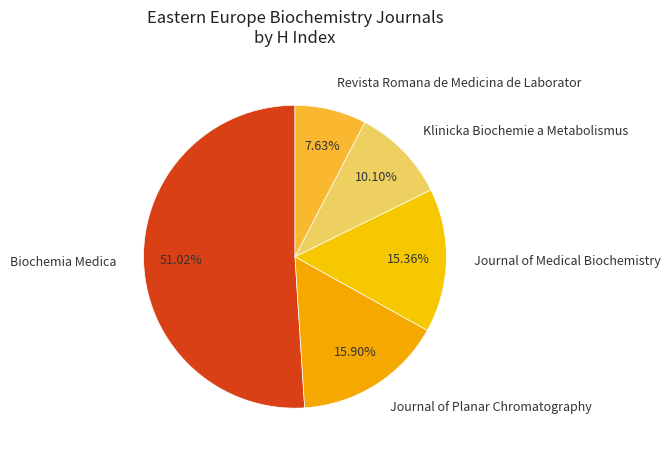

Is it true that Journal of Medical Biochemistry is 15% of the pie?

True